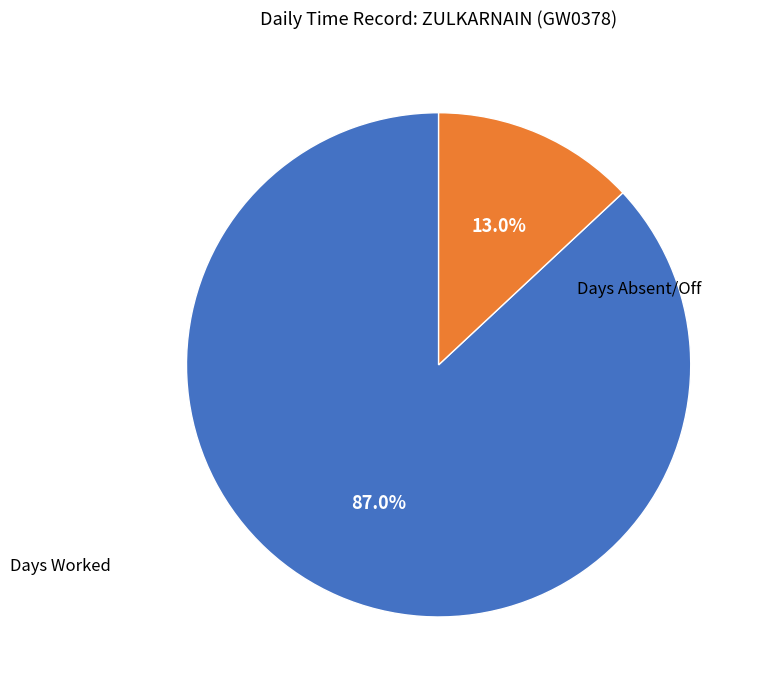

Is there any slice that represents more than half of the pie?

Yes